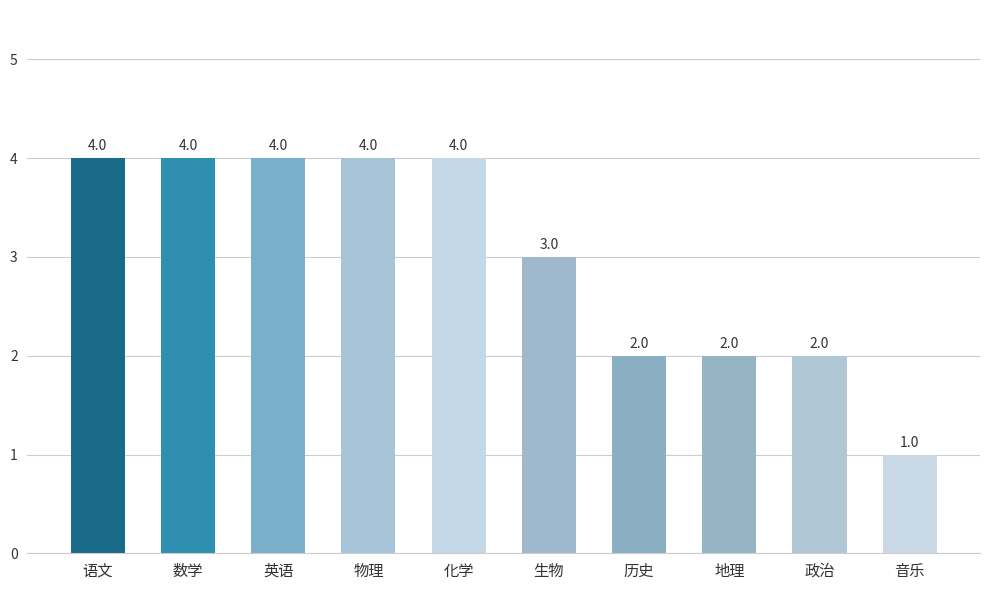

What is the greatest value displayed?

4